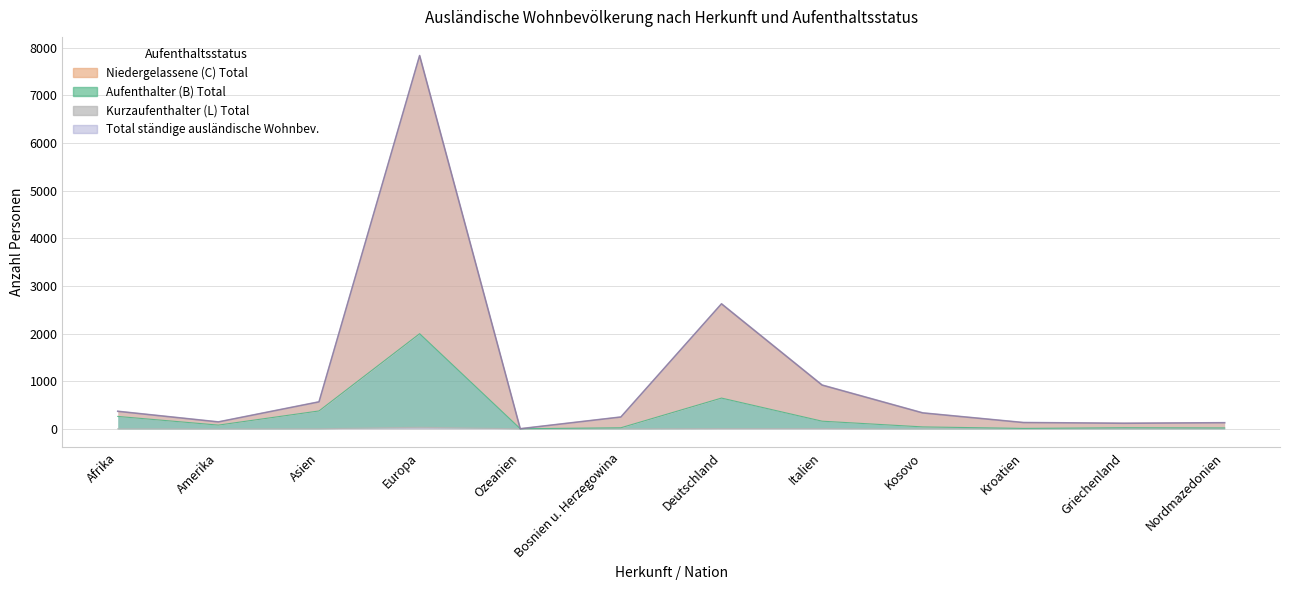

True or false: Total ständige ausländische Wohnbev. and Niedergelassene (C) Total cross at least once.

False